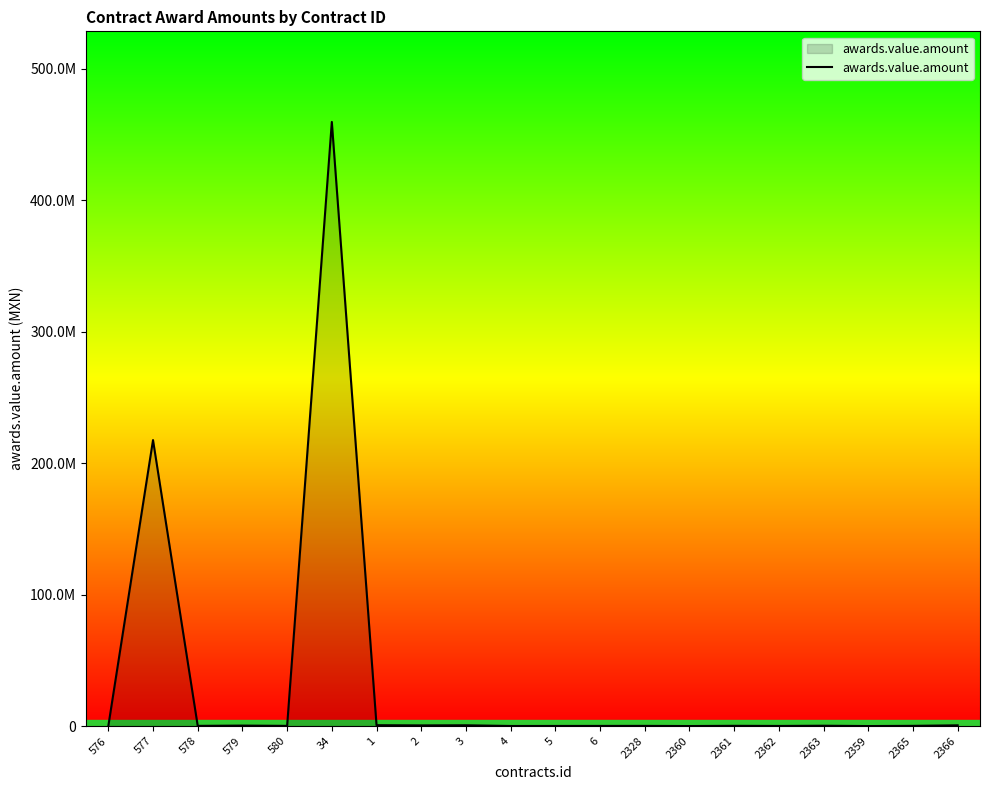

What is the change in value from 576 to 2366?

+534921.1